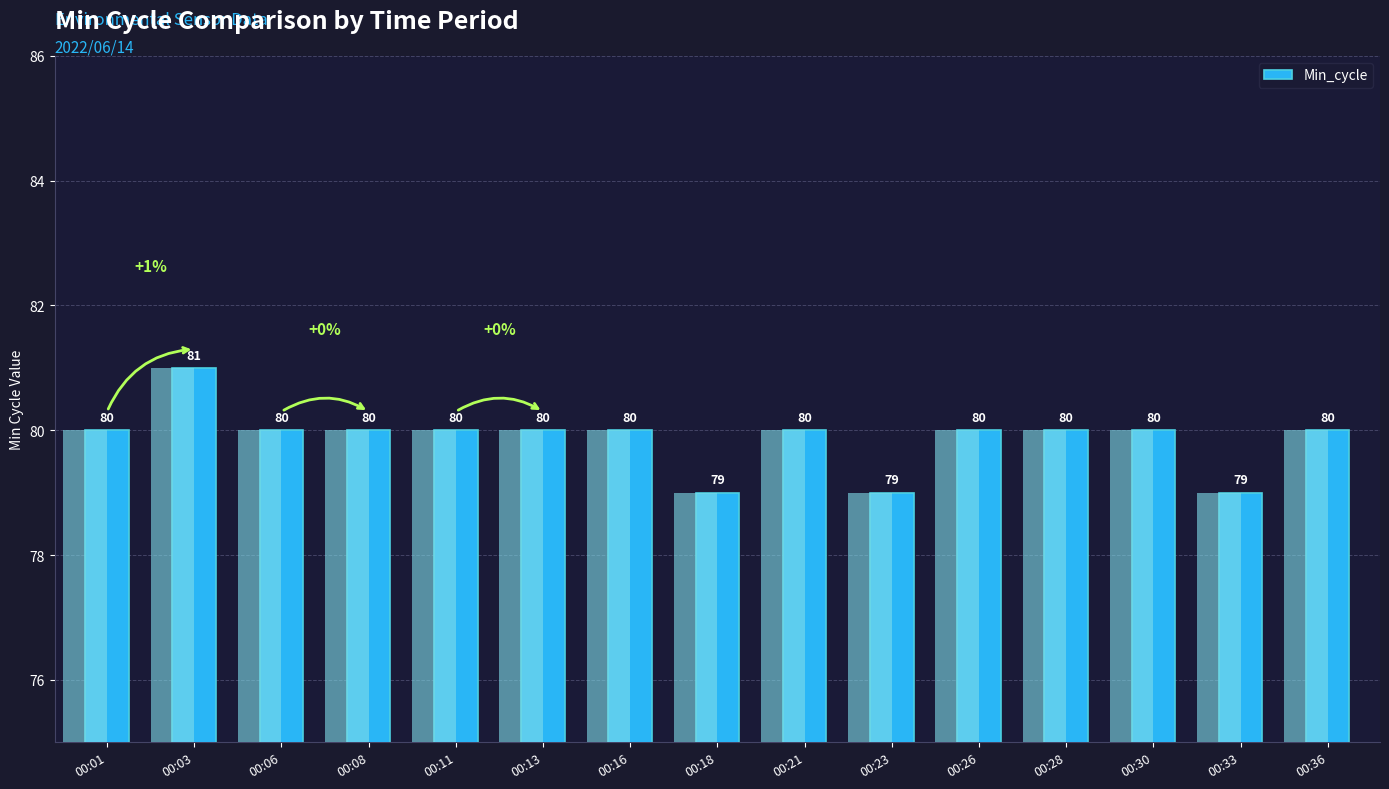

Count the values in the range 80 to 81.

12